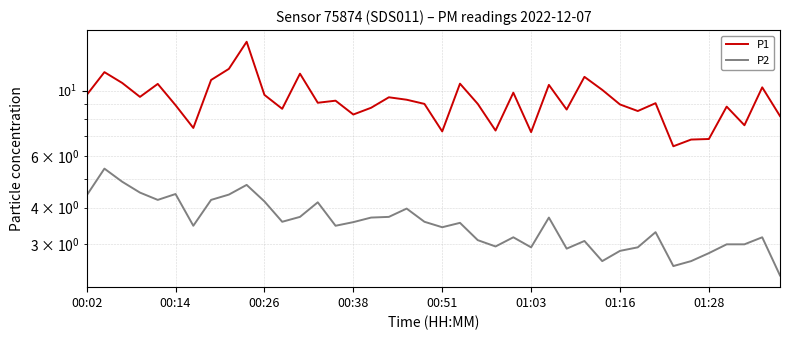

At which category is the sum across all series the highest?

9